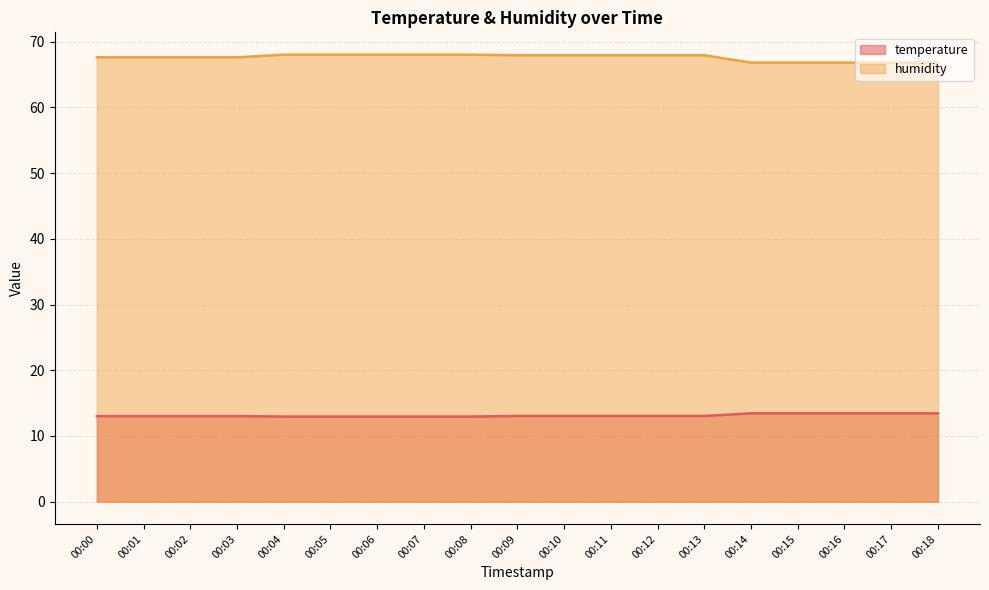

What is the difference between the second highest and second lowest values in the humidity series?

1.2